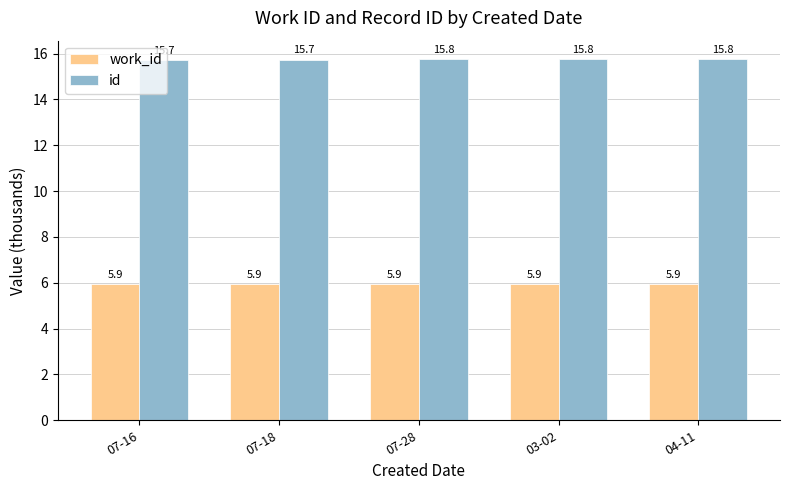

What is the minimum value shown in the chart?

5.9